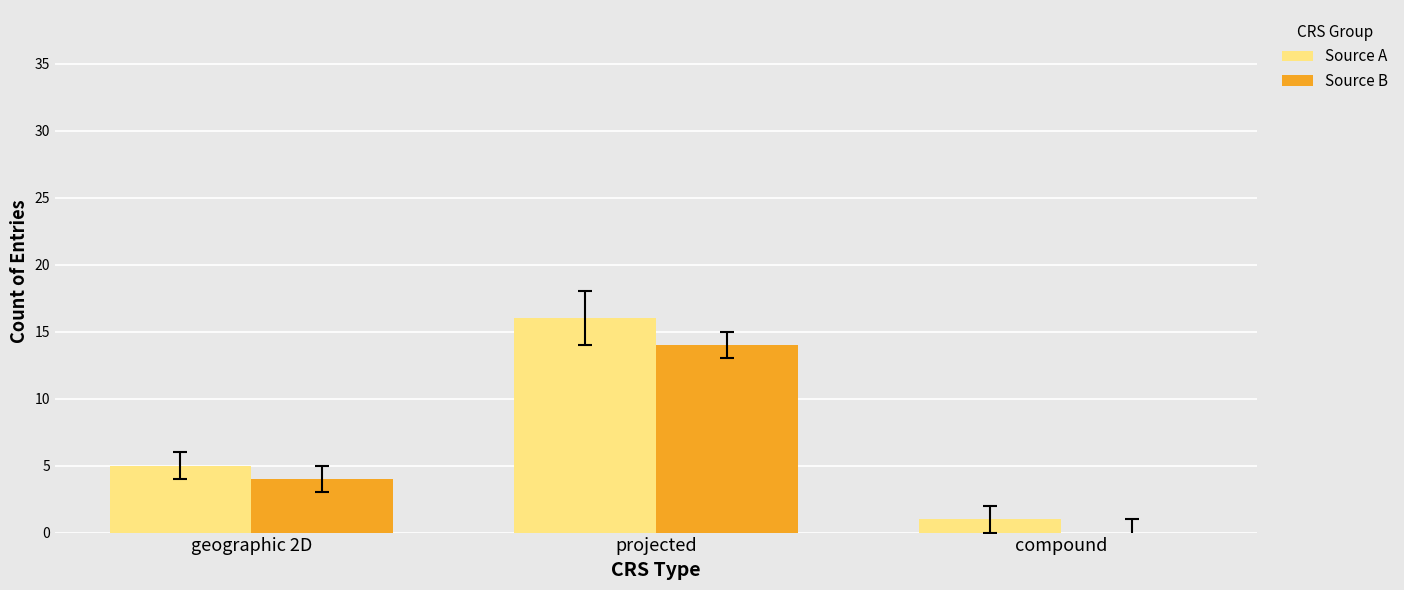

Where is Source A nearest to the value 8?

geographic 2D